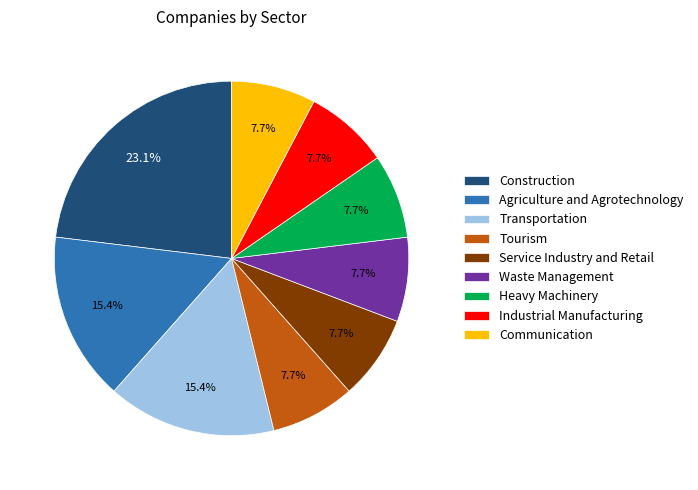

What portion of the pie excludes Agriculture and Agrotechnology?

84.6%